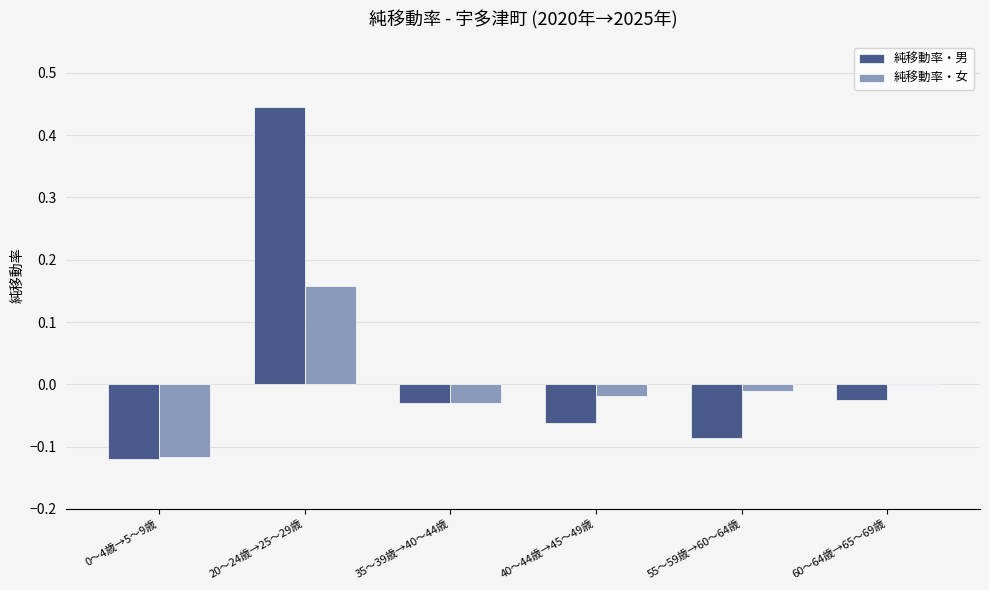

At which category is the sum across all series the highest?

20～24歳→25～29歳